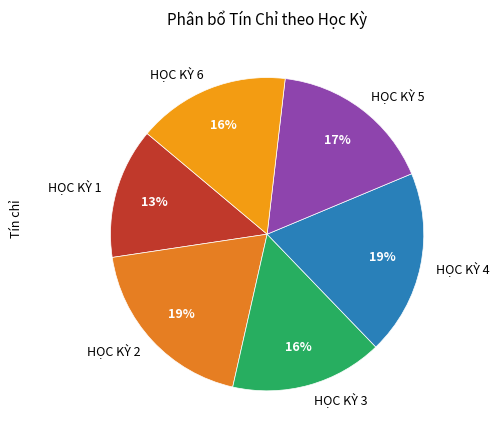

To the nearest percent, what percentage of the pie is HỌC KỲ 6?

16%